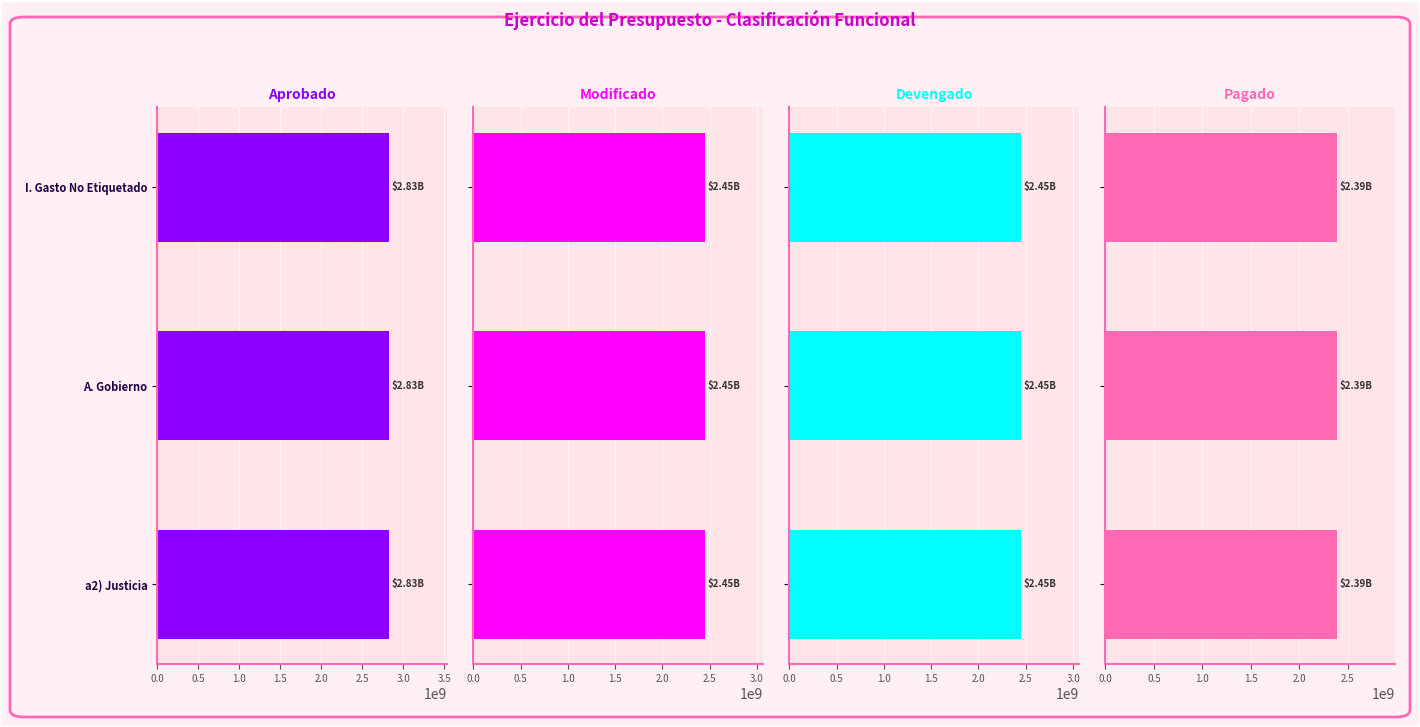

What is the greatest value displayed?

2828290869.2